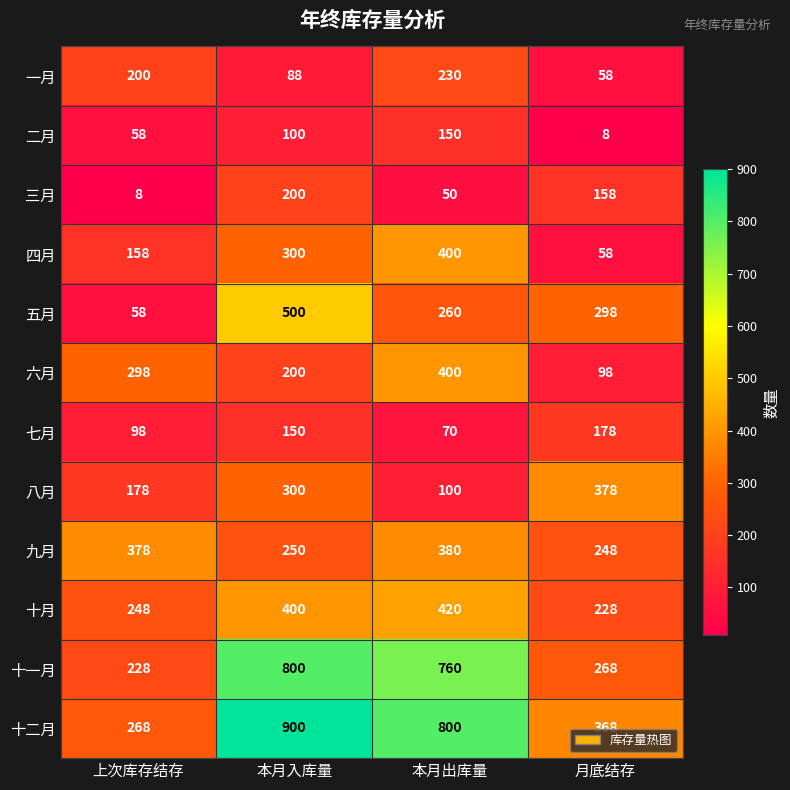

What is the smallest value displayed?

8